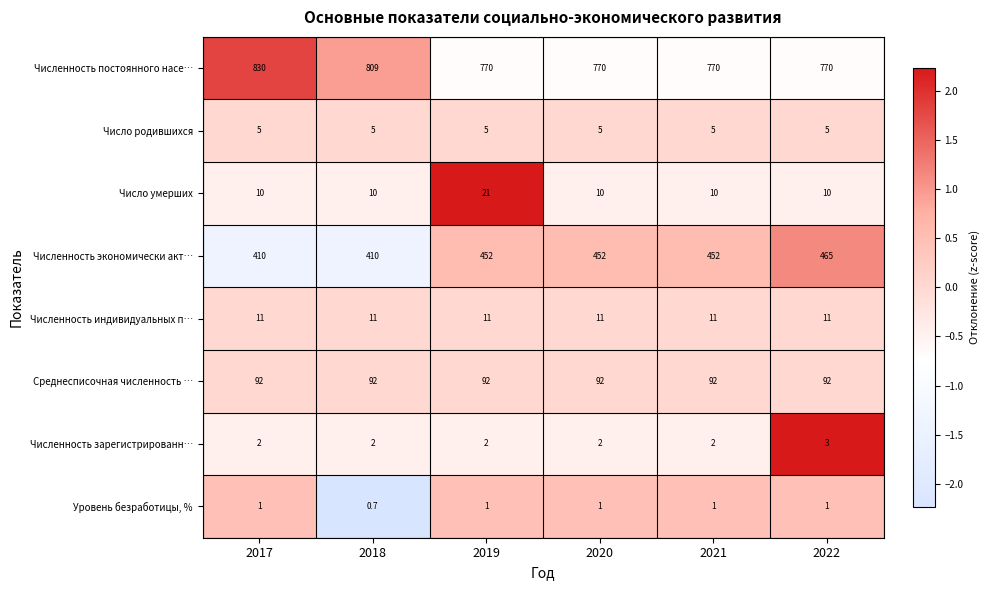

What is the spread (max minus min) of values at 2017?

829.0